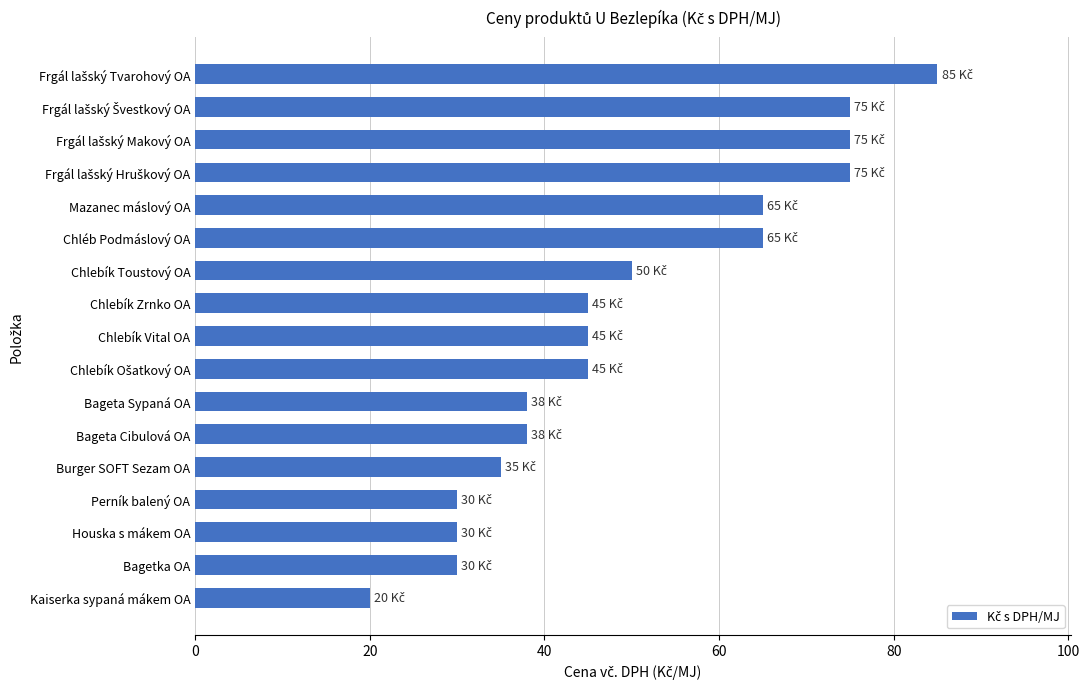

What is the difference between the second highest and second lowest values?

45